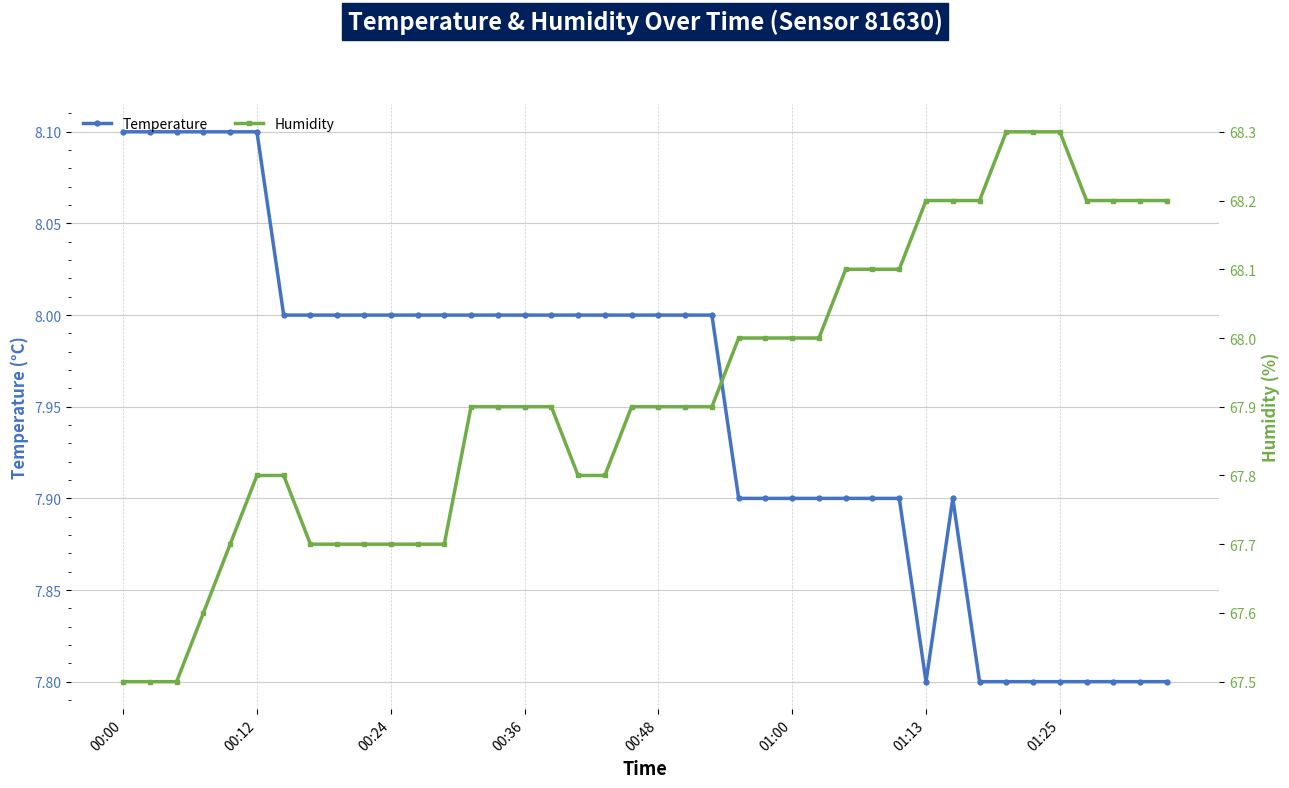

List the series in order of their overall mean, highest first.

humidity, temperature